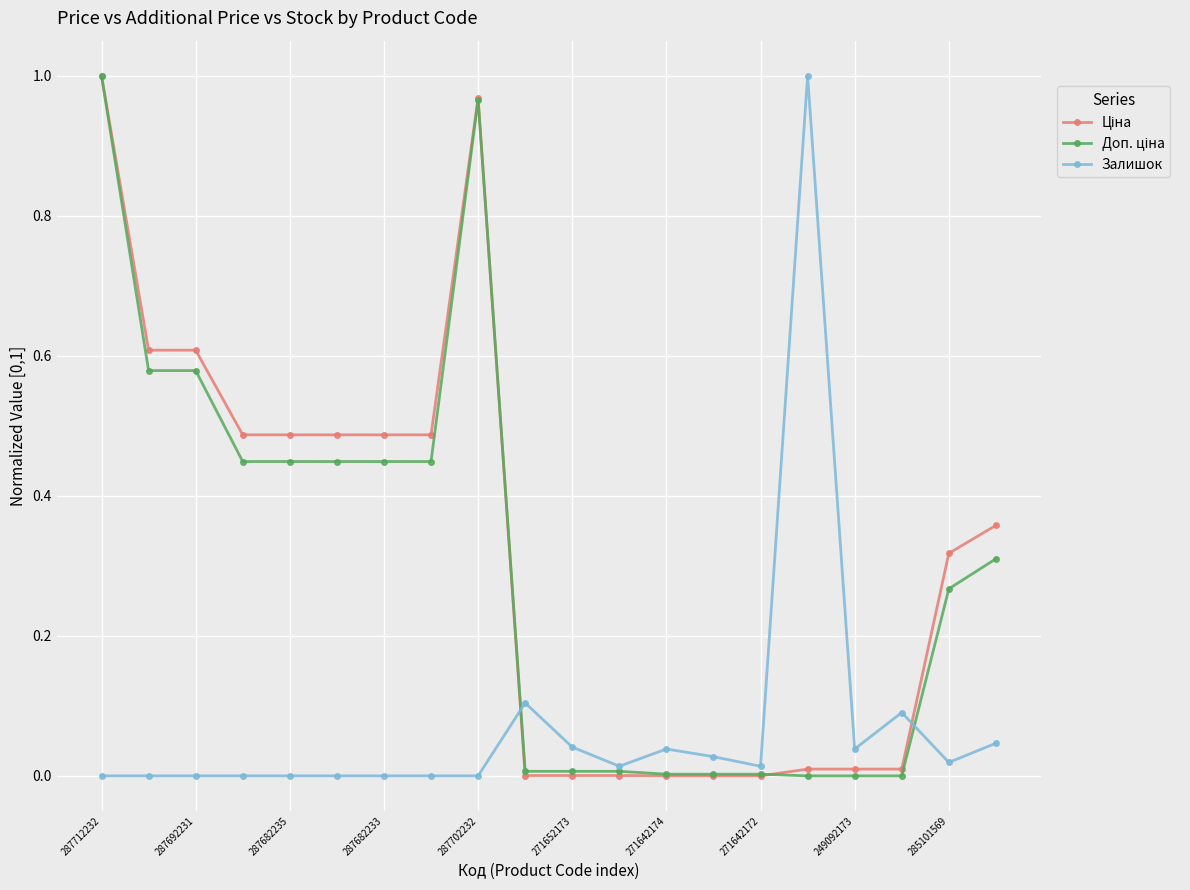

How many distinct data groups are displayed?

3